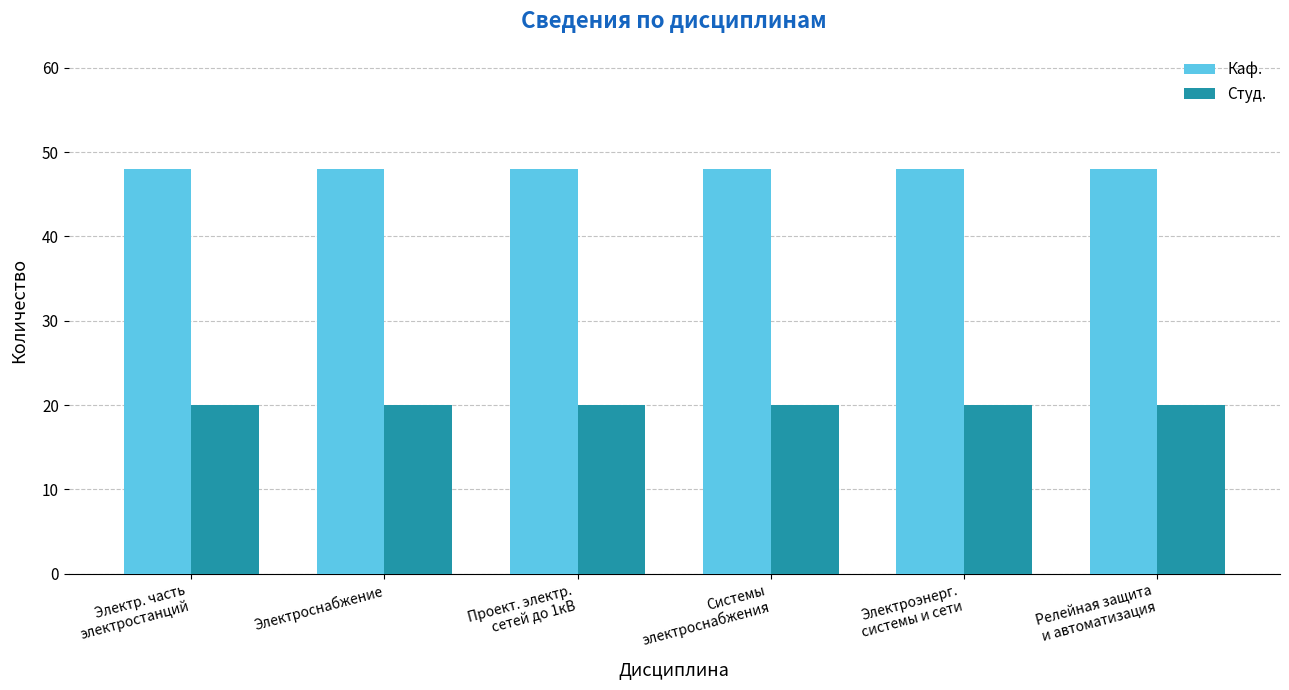

Reading left to right, transcribe all the data shown in this chart.

Каф.: 48	48	48	48	48	48
Студ.: 20	20	20	20	20	20